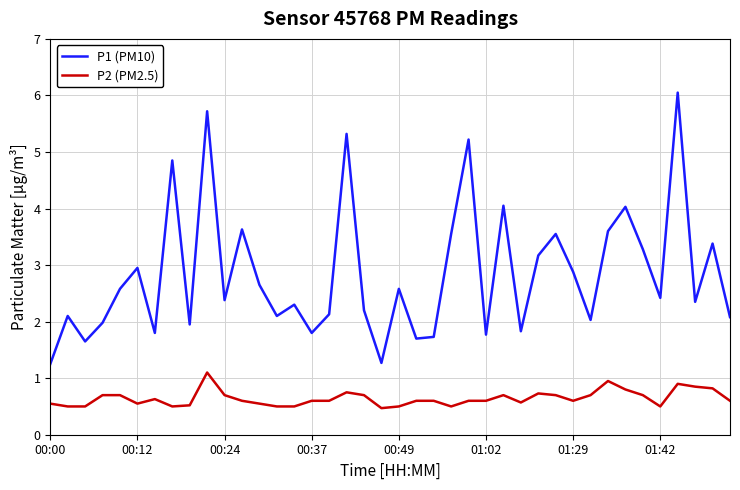

Which series has the largest total across all categories?

P1 (PM10)